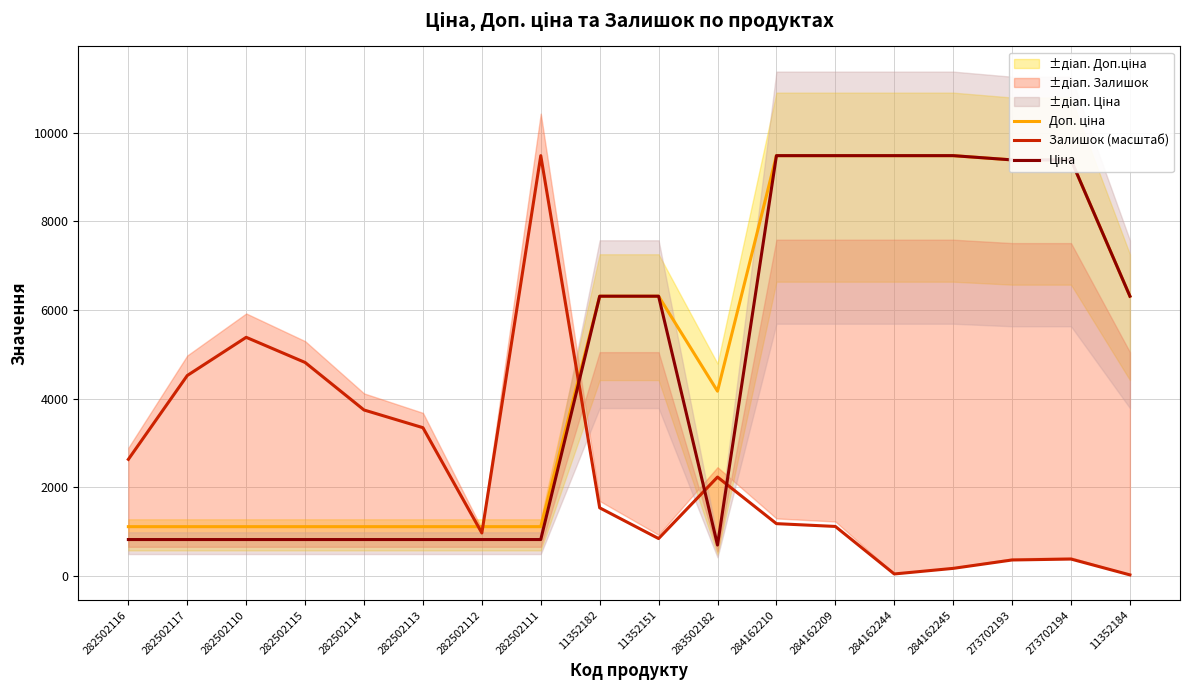

True or false: Ціна and Доп. ціна intersect in this chart.

False